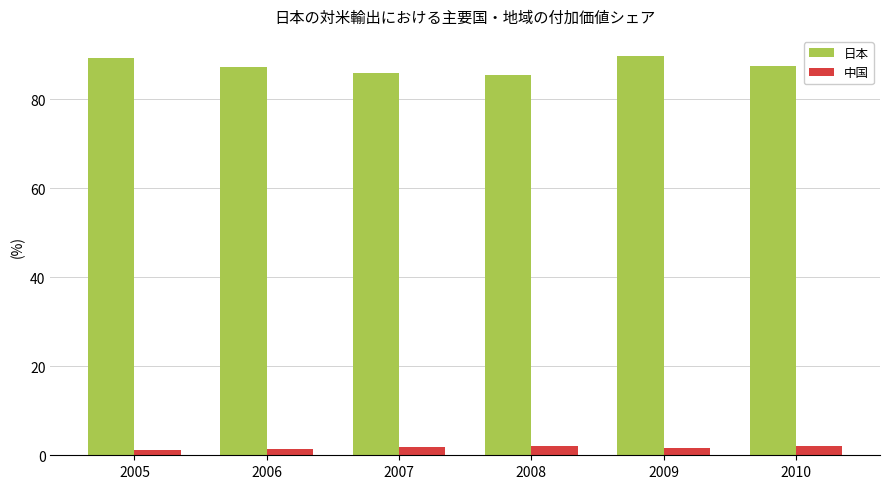

How many bars are there in total?

12